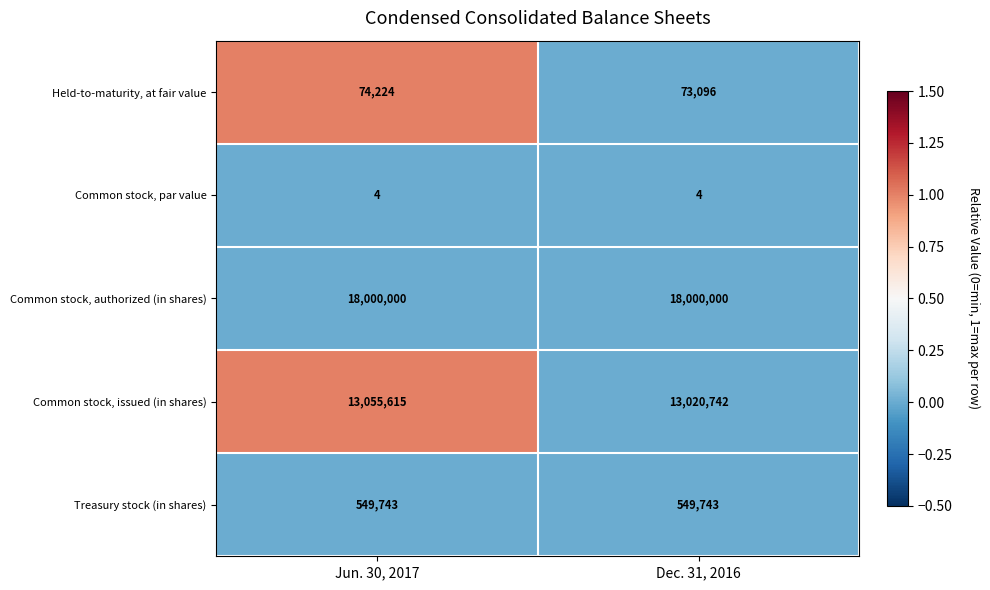

Which series has the largest total across all categories?

Common stock, authorized (in shares)